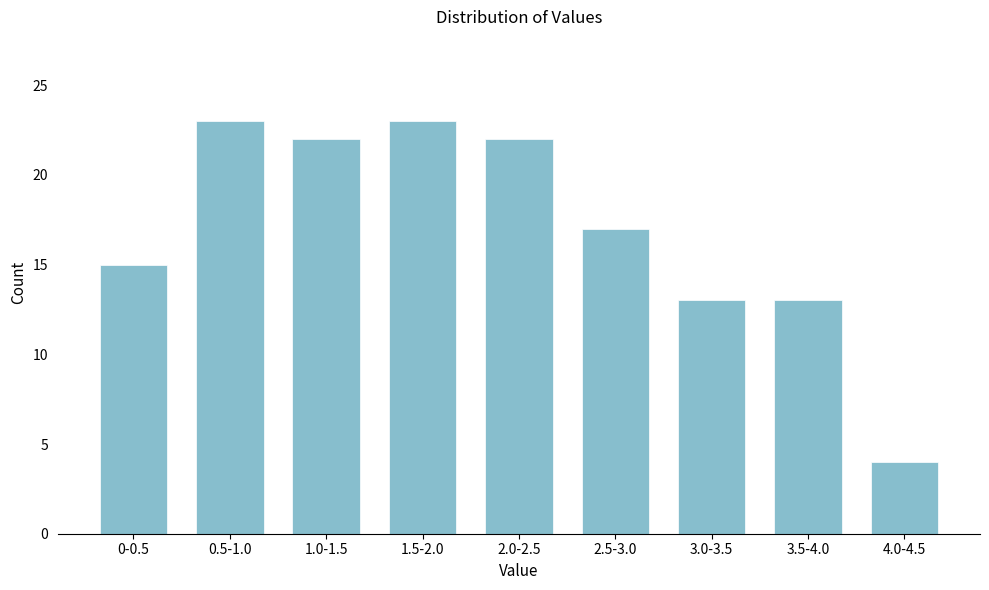

Reading left to right, what are all the values shown in this chart?

15	23	22	23	22	17	13	13	4